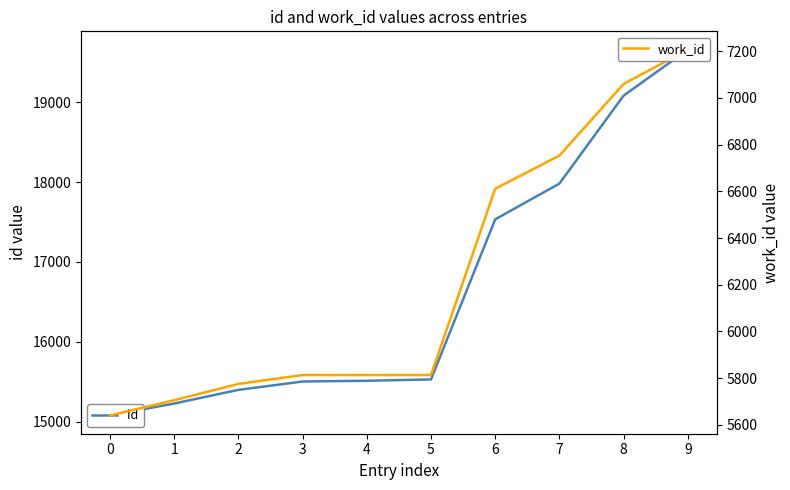

At how many categories does at least one series exceed 13533?

10